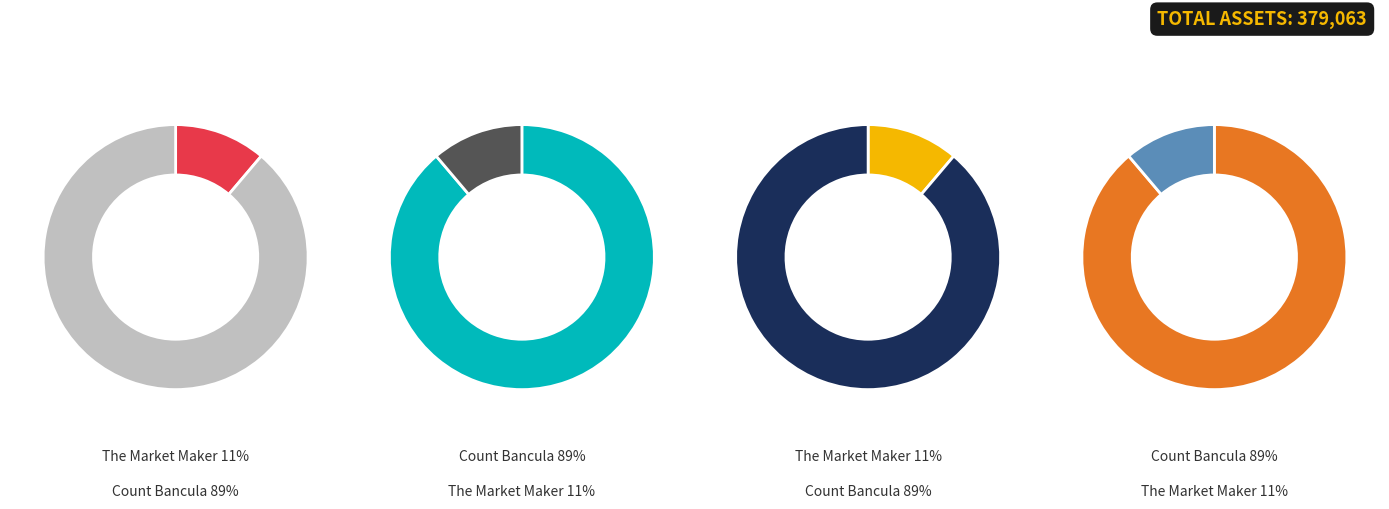

Which has a higher value, Count Bancula (1099571899270) or The Market Maker (1099560034135)?

Count Bancula (1099571899270)